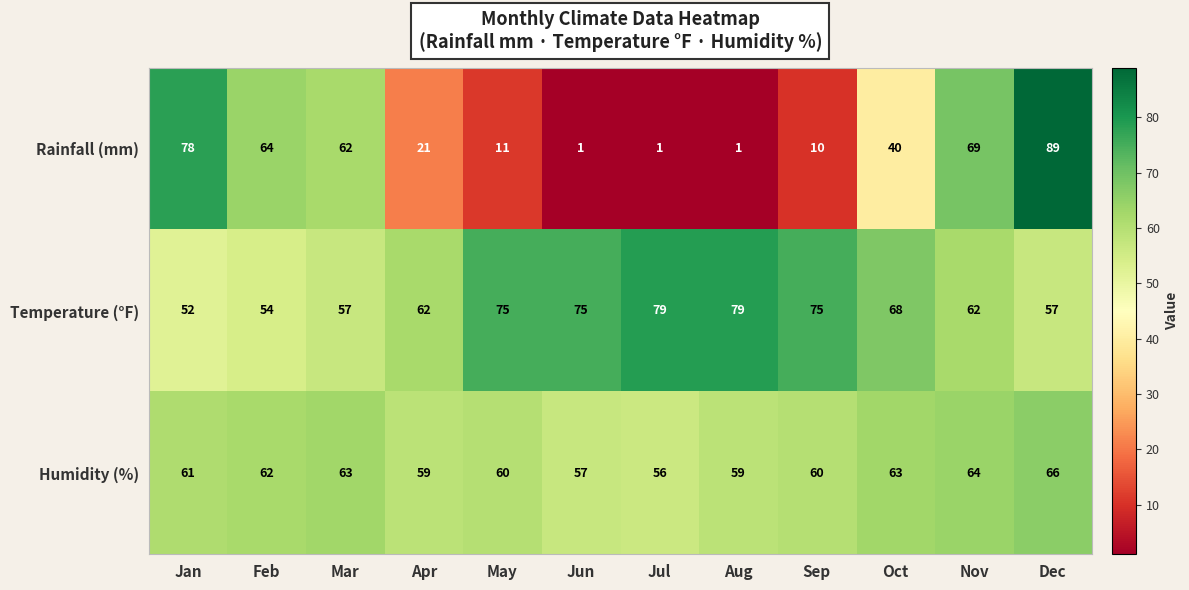

At Jul, list the series in order from smallest to largest.

Rainfall (mm), Humidity (%), Temperature (°F)